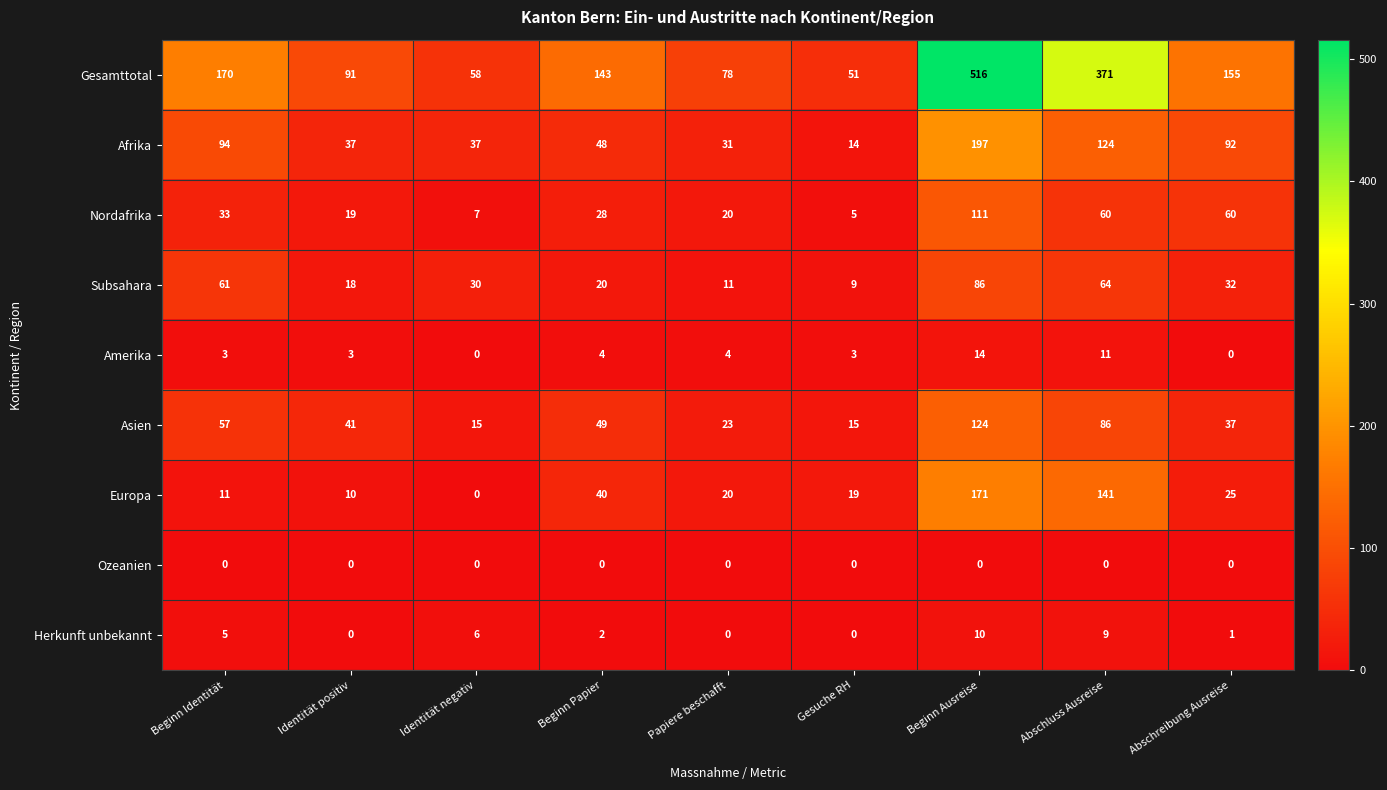

Which series changed the most between Beginn Papier and Abschluss Ausreise?

Gesamttotal